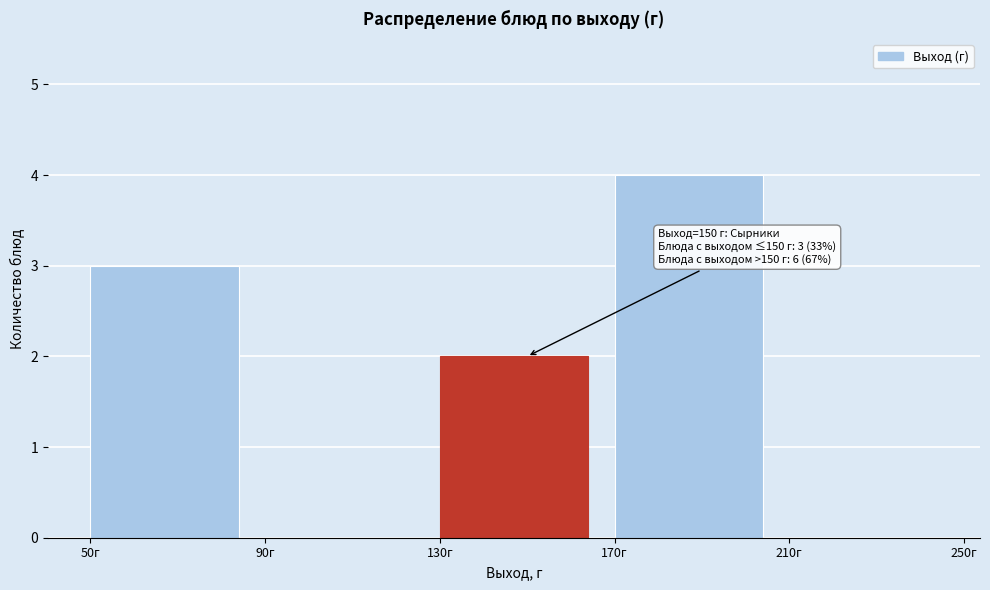

Which range on the x-axis has the tallest bar?

170 to 210